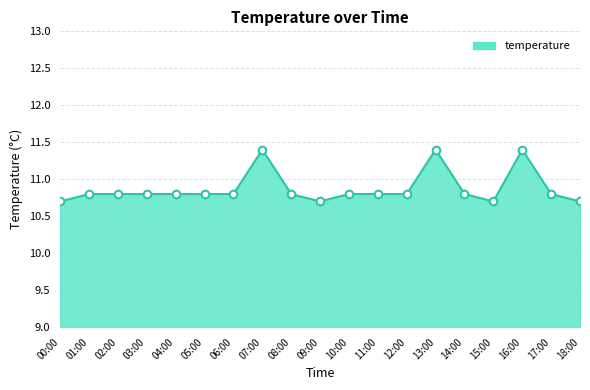

What is the ratio of the value at 13:00 to the value at 09:00?

1.1